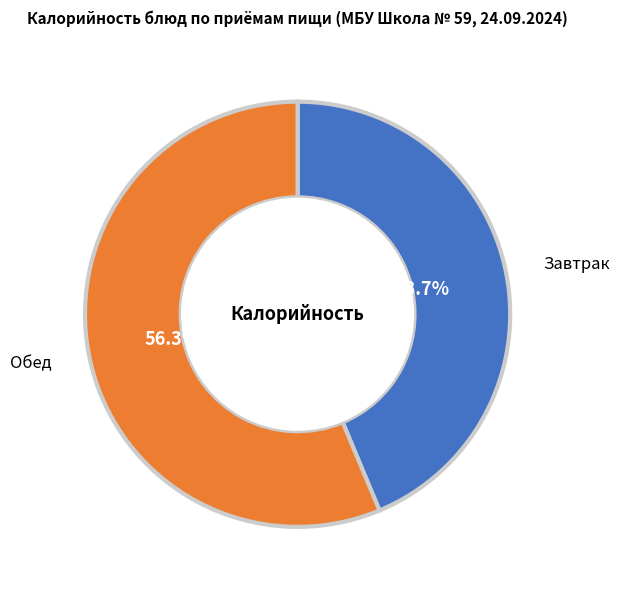

Is there any slice that represents more than half of the pie?

Yes